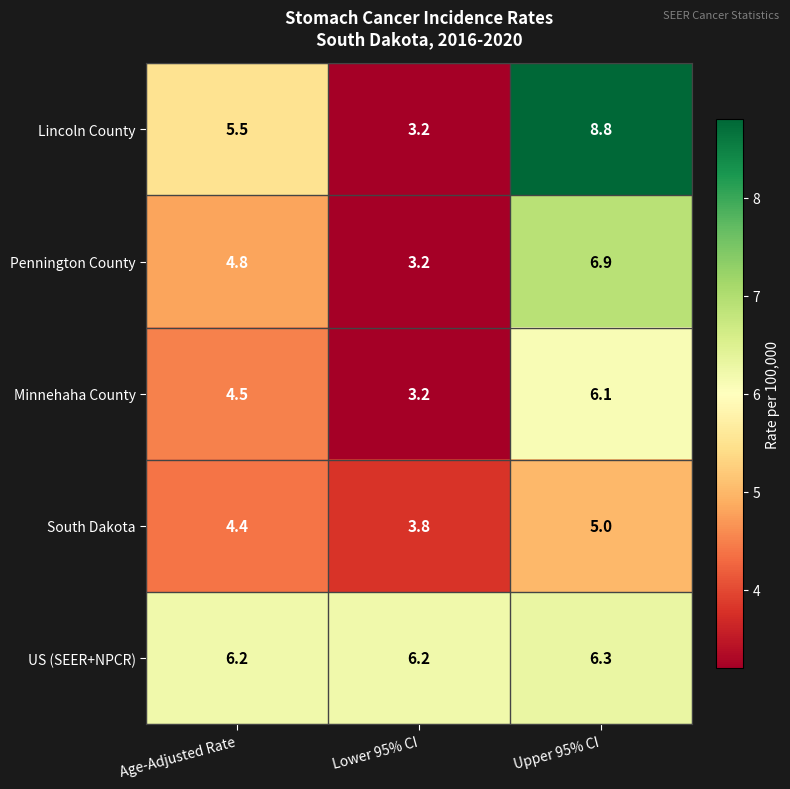

Reading left to right, list all the values displayed in this chart.

Lincoln County: Age-Adjusted Rate=5.5	Lower 95% CI=3.2	Upper 95% CI=8.8
Pennington County: Age-Adjusted Rate=4.8	Lower 95% CI=3.2	Upper 95% CI=6.9
Minnehaha County: Age-Adjusted Rate=4.5	Lower 95% CI=3.2	Upper 95% CI=6.1
South Dakota: Age-Adjusted Rate=4.4	Lower 95% CI=3.8	Upper 95% CI=5.0
US (SEER+NPCR): Age-Adjusted Rate=6.2	Lower 95% CI=6.2	Upper 95% CI=6.3